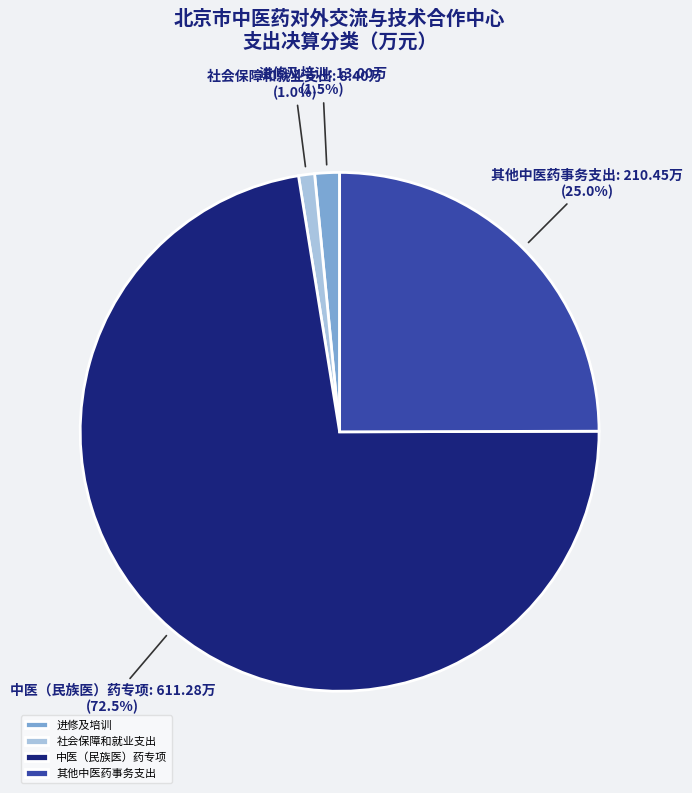

How many segments does this pie chart have?

4